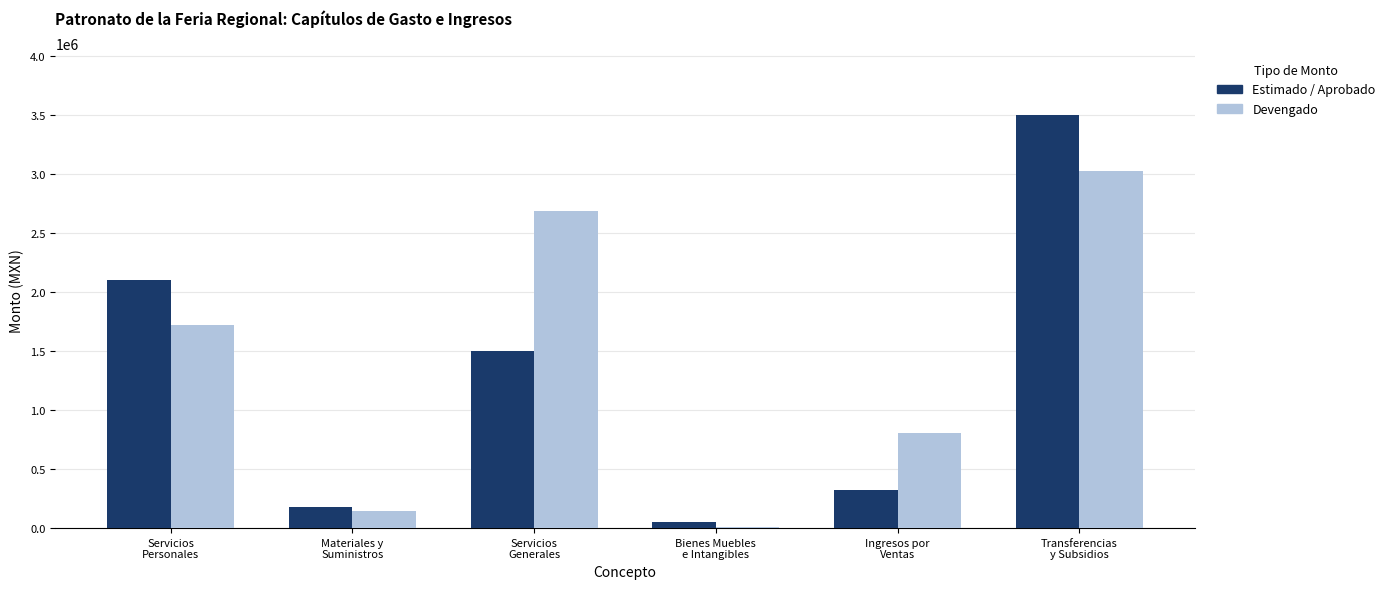

What is the total value across all series at Servicios
Generales?

4184343.7